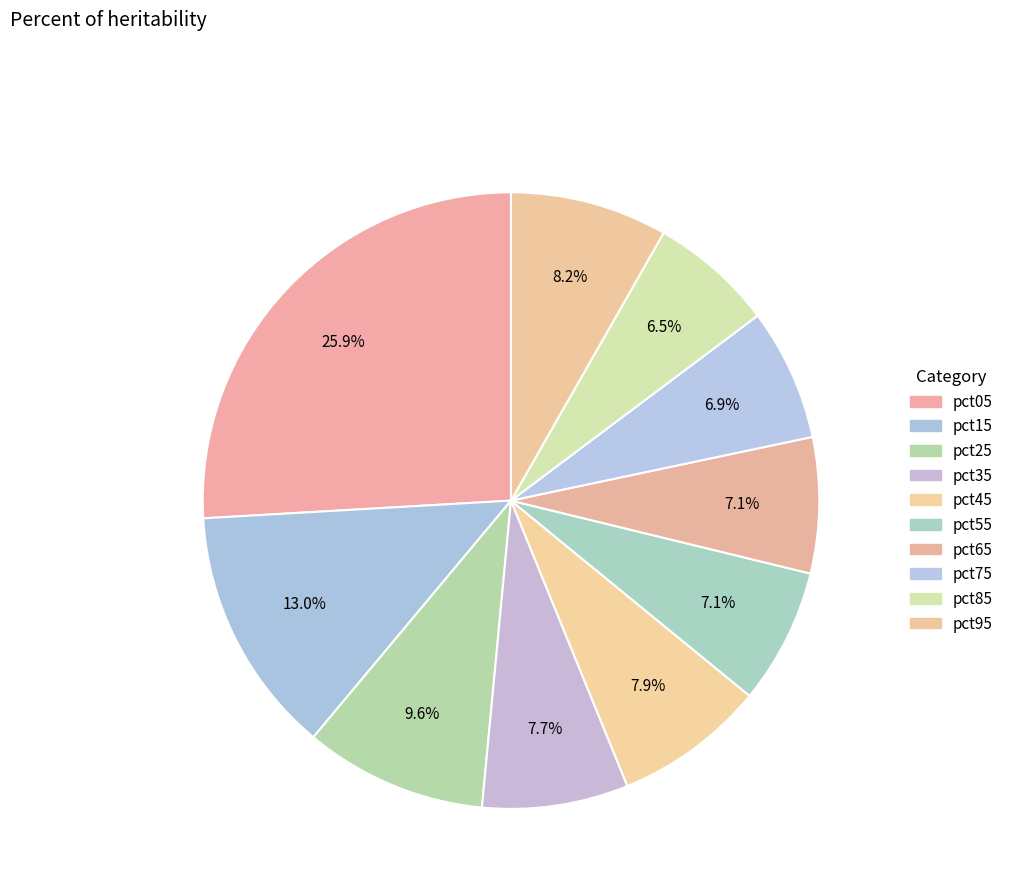

What percentage is the pct45 slice, to the nearest percent?

8%